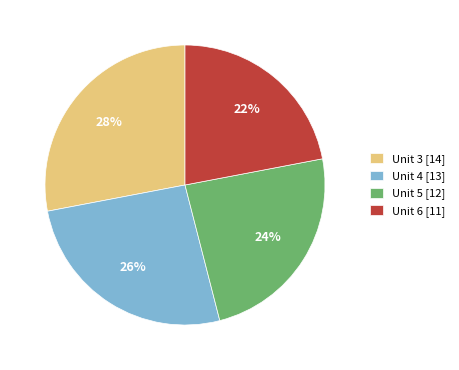

Which slice is the largest?

Unit 3